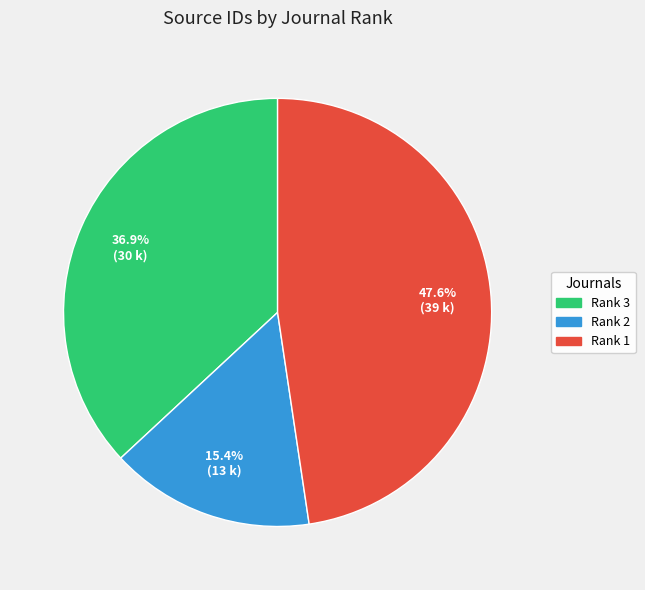

How many segments does this pie chart have?

3